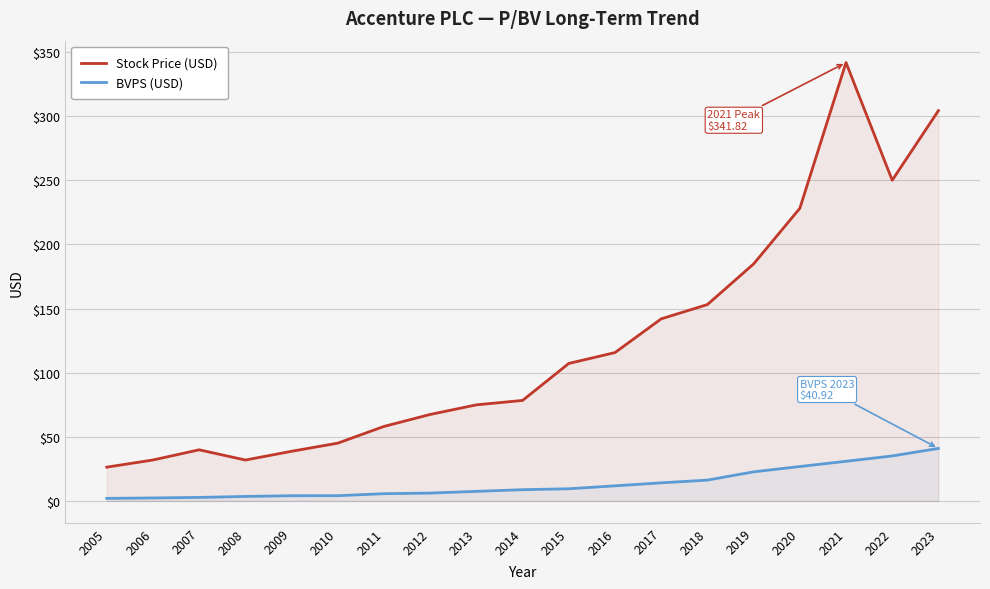

What is the minimum value for BVPS (USD)?

2.0